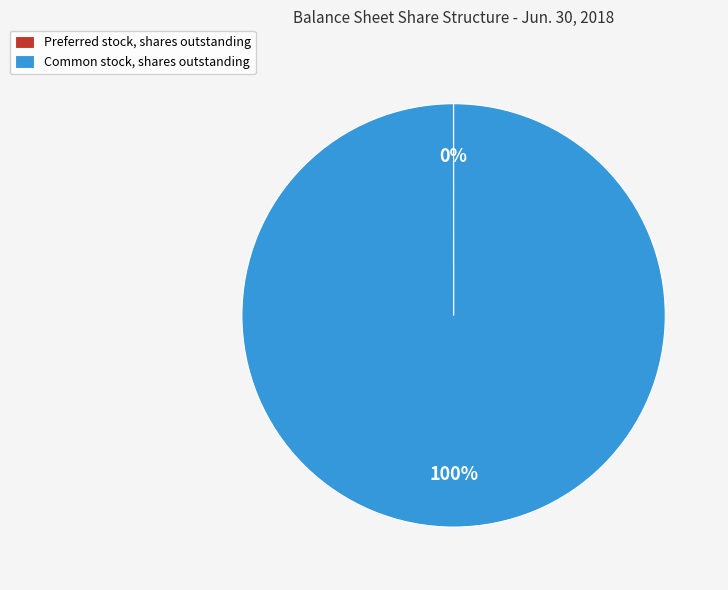

To the nearest percent, what percentage of the pie is Common stock, shares outstanding?

100%